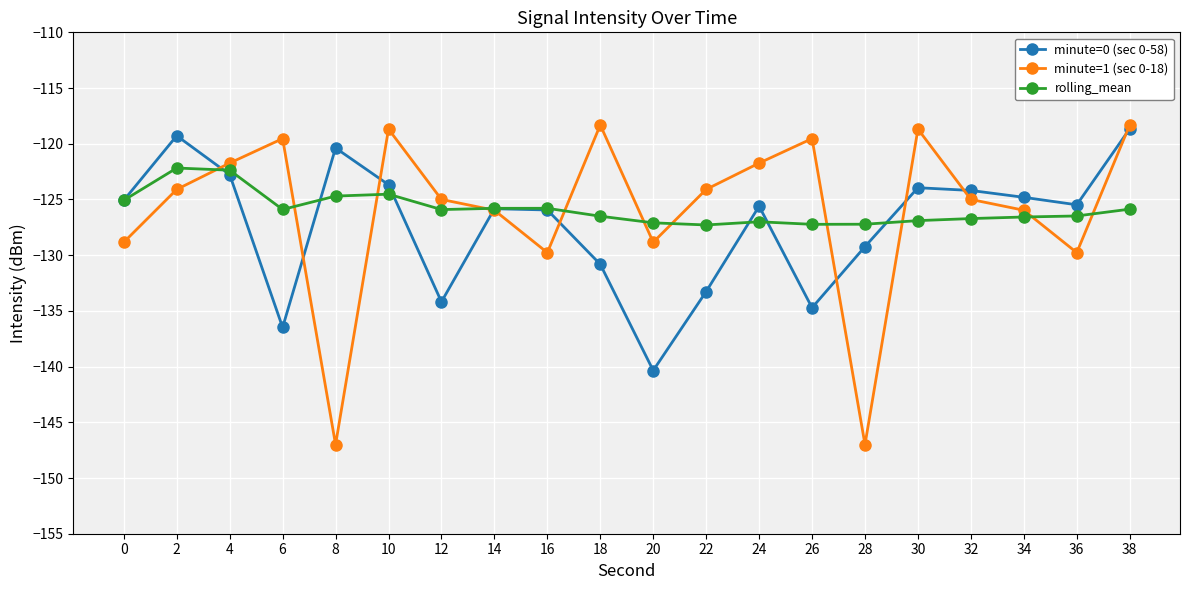

How many lines are shown in the chart?

3